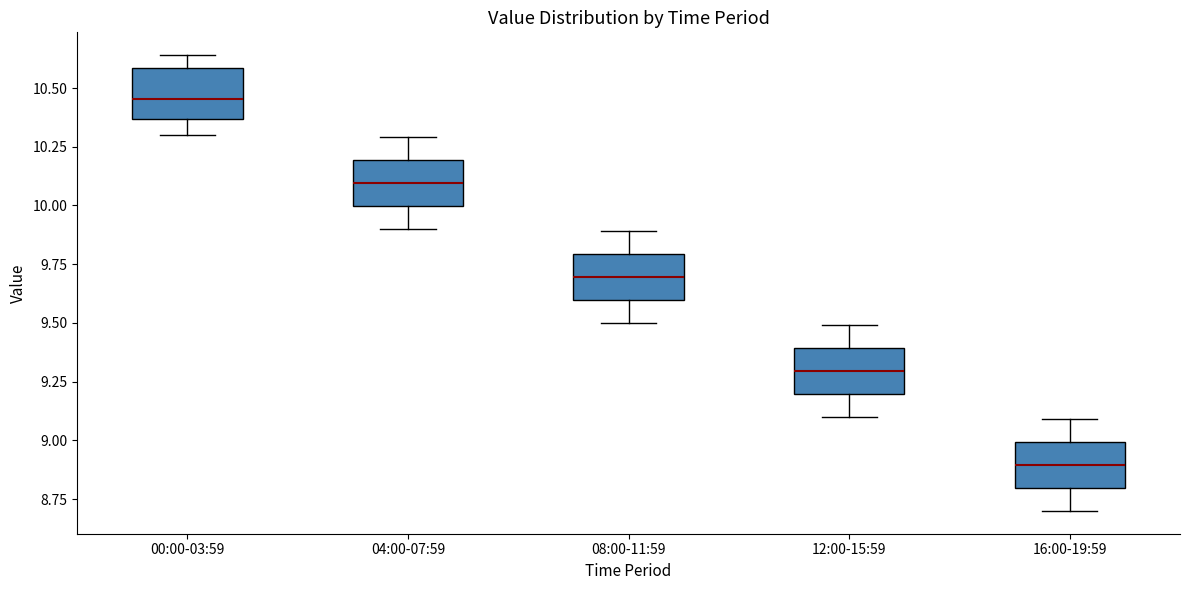

Reading left to right, transcribe this box plot: for each box, give where its median line is, the range the box spans, and where its two whiskers end, as read against the y-axis. The values are not printed on the chart, so give them approximately, as read against the axis.

00:00-03:59: median 10.45, box 10.35 to 10.60, whiskers 10.30 to 10.65
04:00-07:59: median 10.10, box 10.00 to 10.20, whiskers 9.90 to 10.30
08:00-11:59: median 9.70, box 9.60 to 9.80, whiskers 9.50 to 9.90
12:00-15:59: median 9.30, box 9.20 to 9.40, whiskers 9.10 to 9.50
16:00-19:59: median 8.90, box 8.80 to 9.00, whiskers 8.70 to 9.10